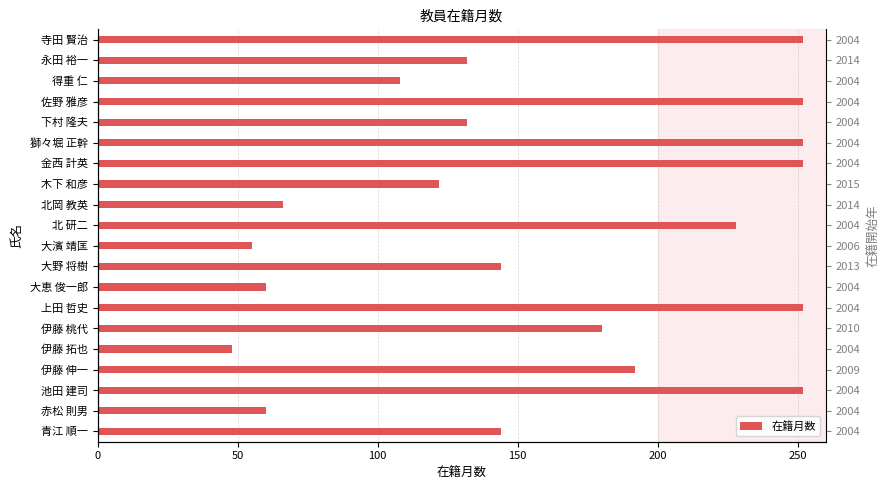

What is the value of the 16th bar from the left?

132